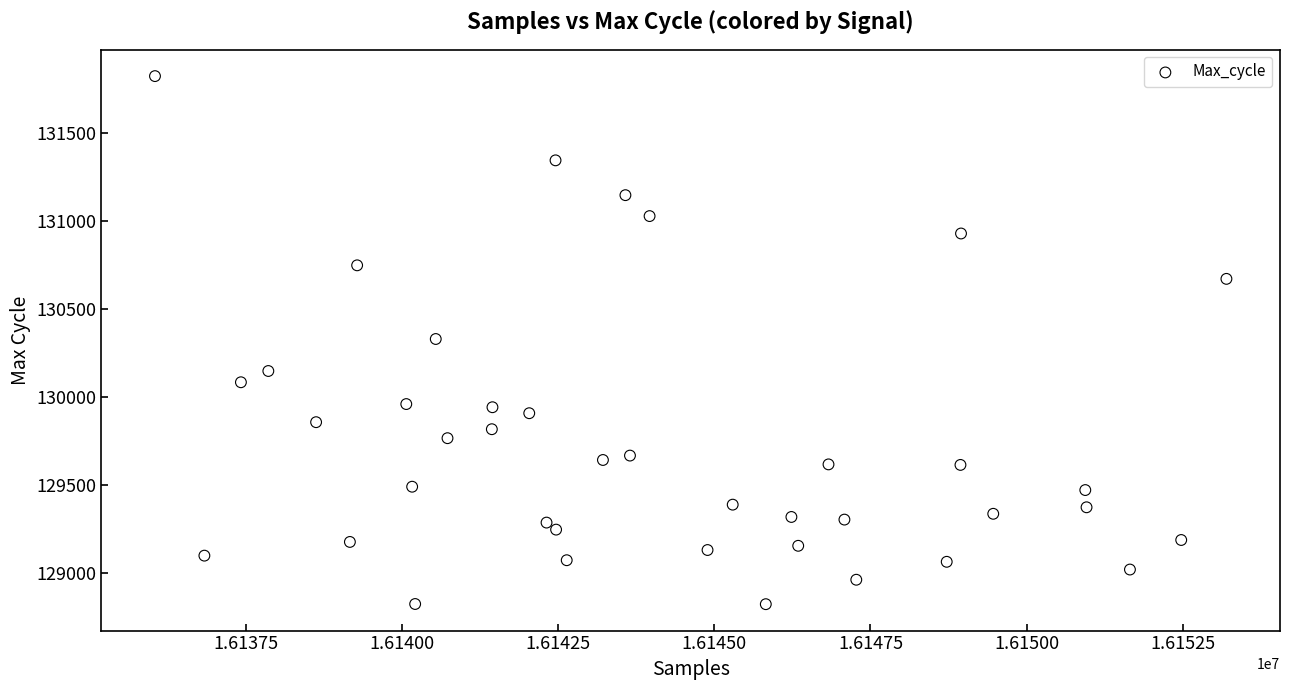

What is the range of Y values (max minus min)?

3003